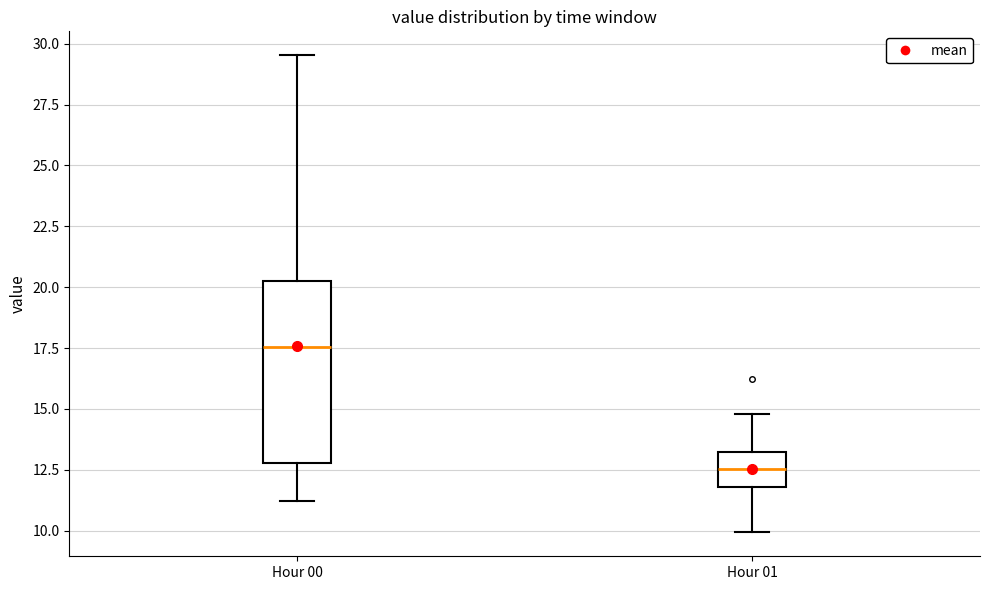

Reading left to right, transcribe this box plot: for each box, give where its median line is, the range the box spans, and where its two whiskers end, as read against the y-axis. The values are not printed on the chart, so give them approximately, as read against the axis.

Hour 00: median 17.5, box 13.0 to 20.5, whiskers 11.0 to 29.5
Hour 01: median 12.5, box 12.0 to 13.0, whiskers 10.0 to 15.0